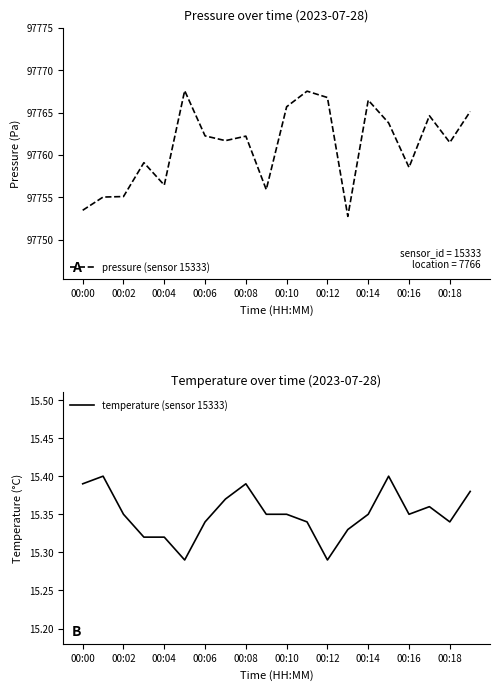

List the series in order of their overall mean, highest first.

pressure (sensor 15333), temperature (sensor 15333)